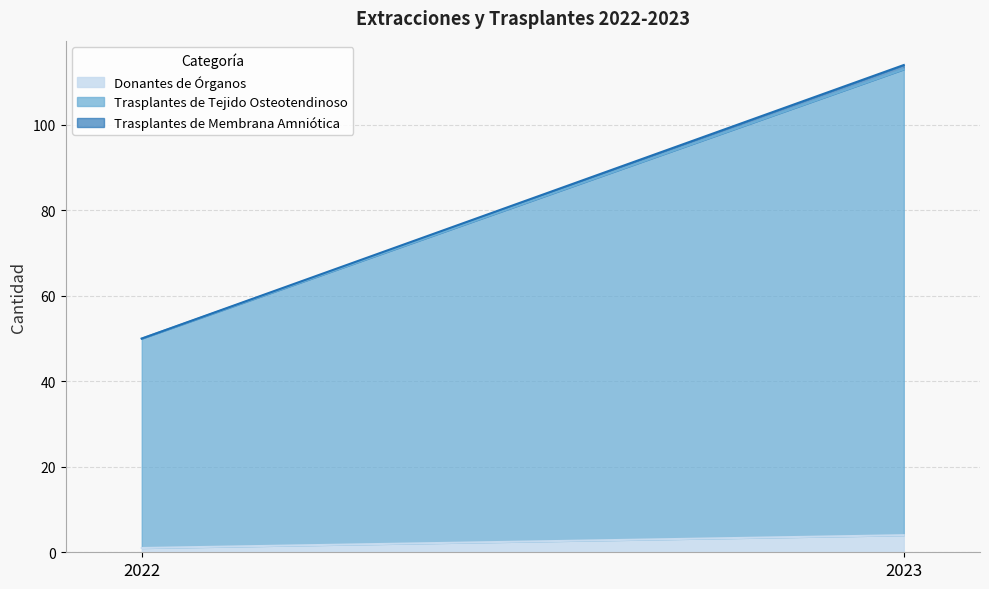

Reading right to left, list all the values displayed in this chart.

Donantes de Órganos: 4	1
Trasplantes de Tejido Osteotendinoso: 109	49
Trasplantes de Membrana Amniótica: 1	0